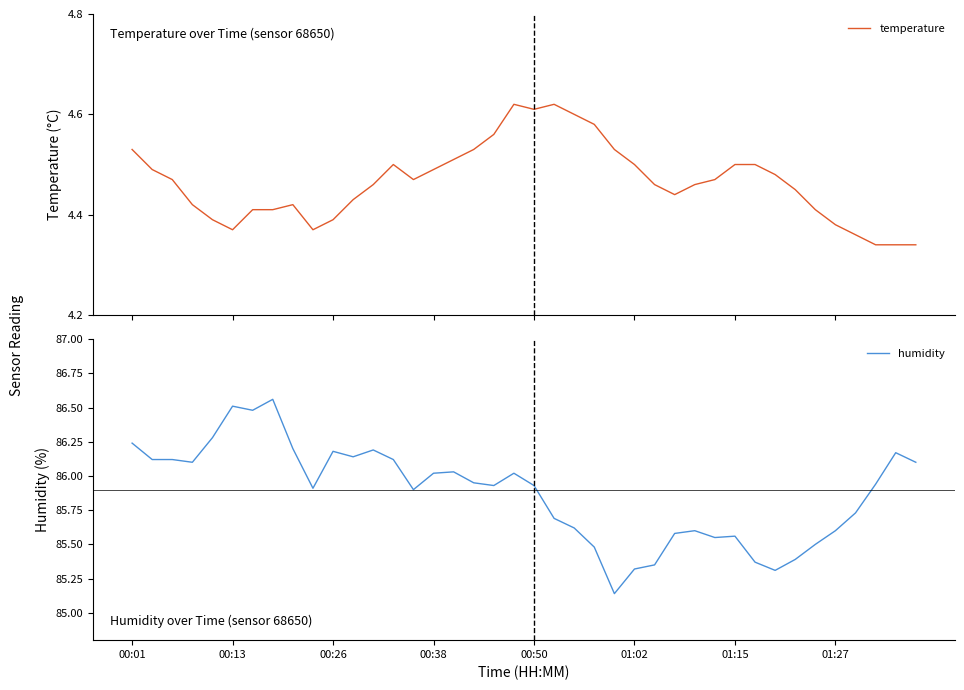

True or false: humidity and temperature intersect in this chart.

False